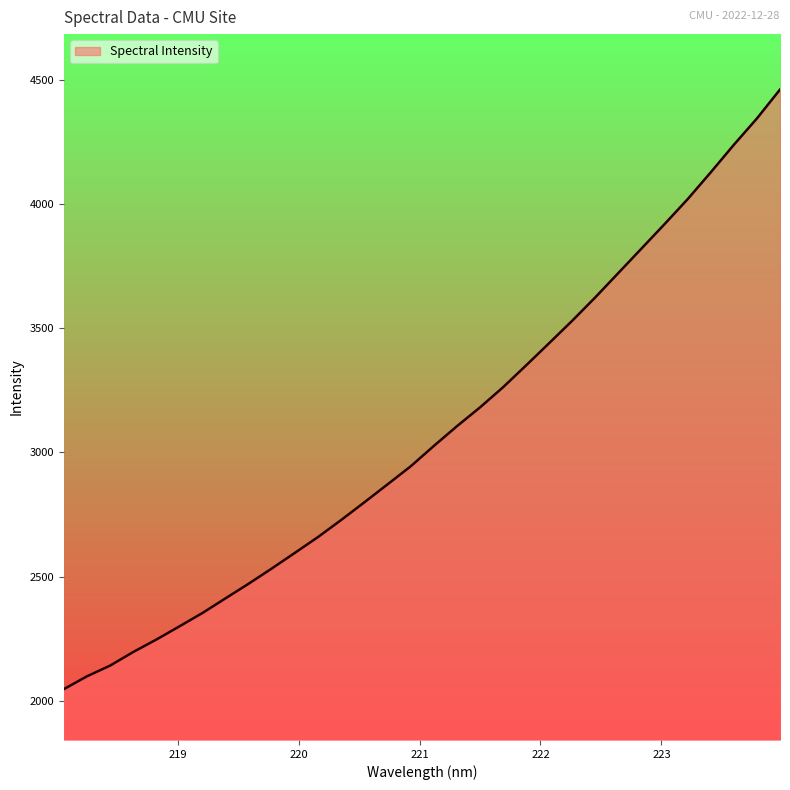

What is the maximum value shown in the chart?

4460.4